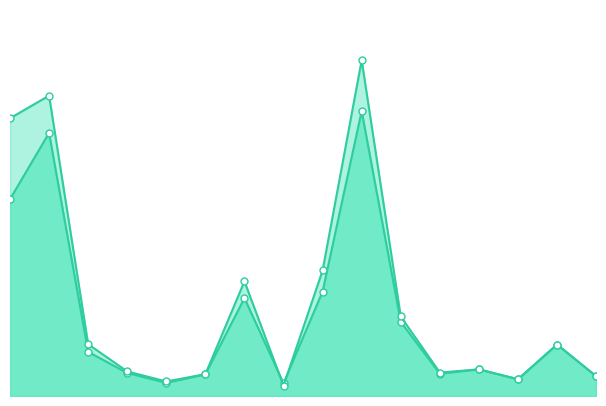

True or false: insgesamt_2014 has more than 2 interior local peaks.

True